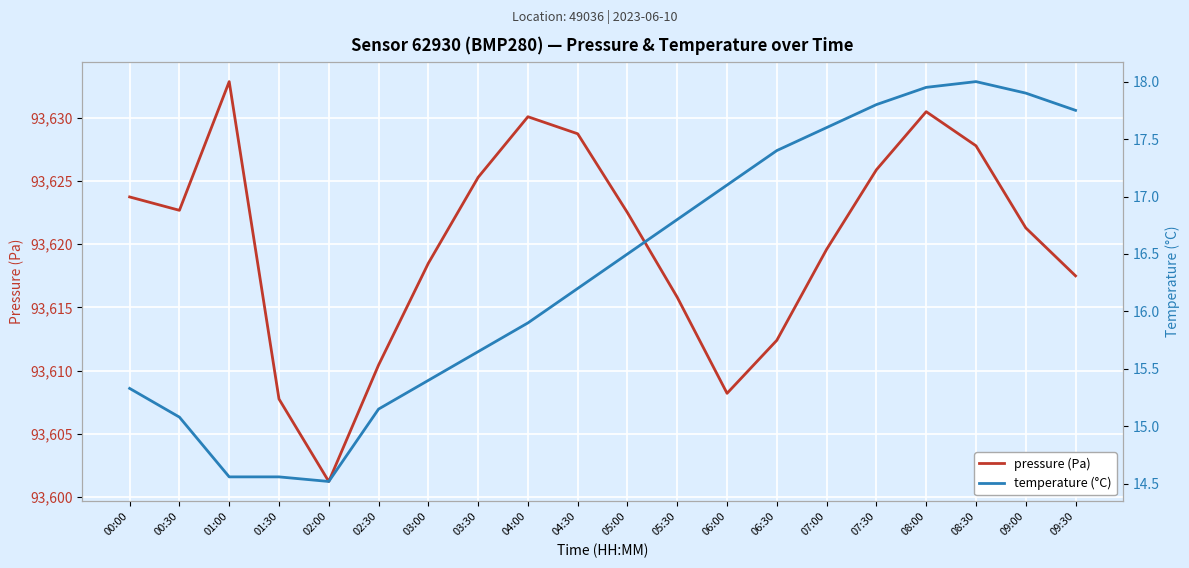

What is the minimum value shown in the chart?

14.5